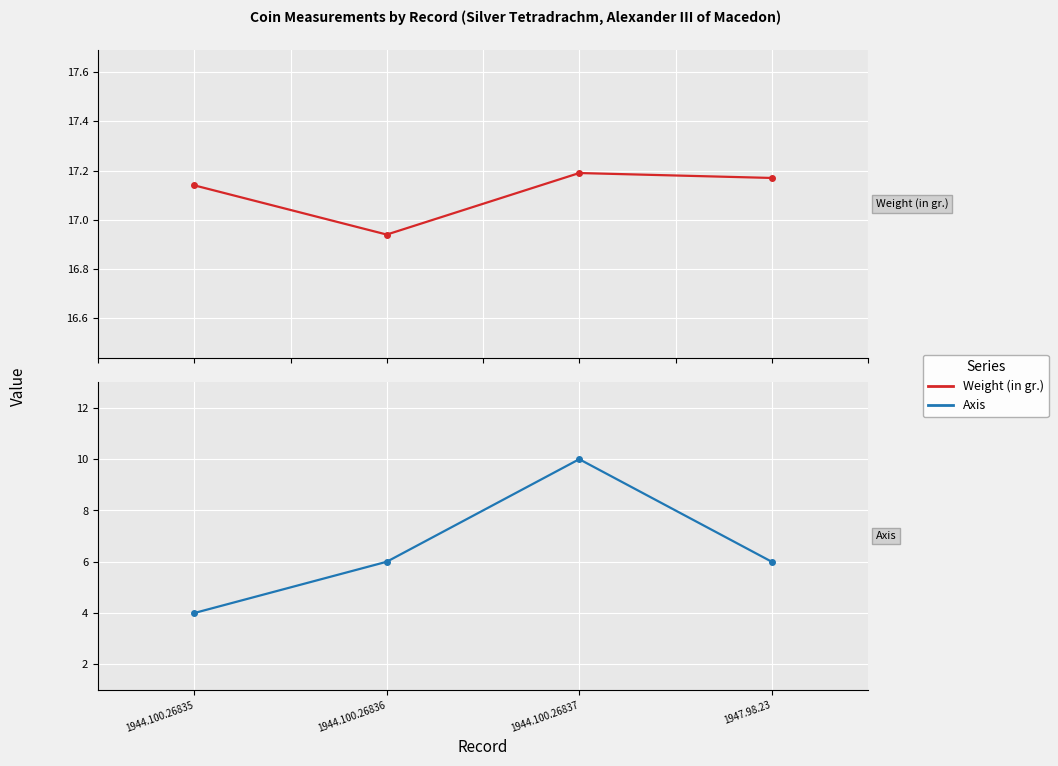

Where is the first local minimum for Weight (in gr.)?

1944.100.26836